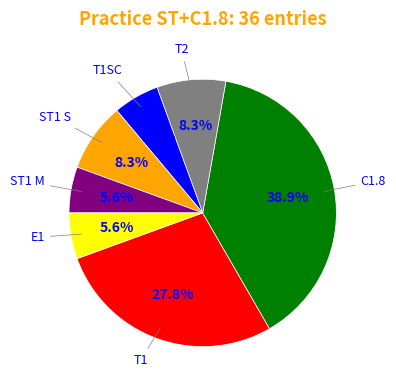

Is there any slice that represents more than half of the pie?

No